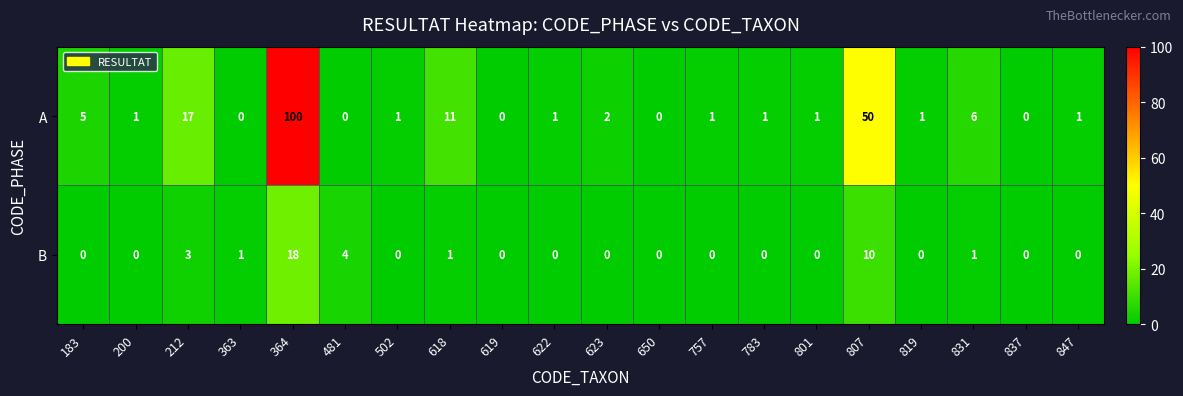

Rank the series by their maximum value, from highest to lowest.

A, B